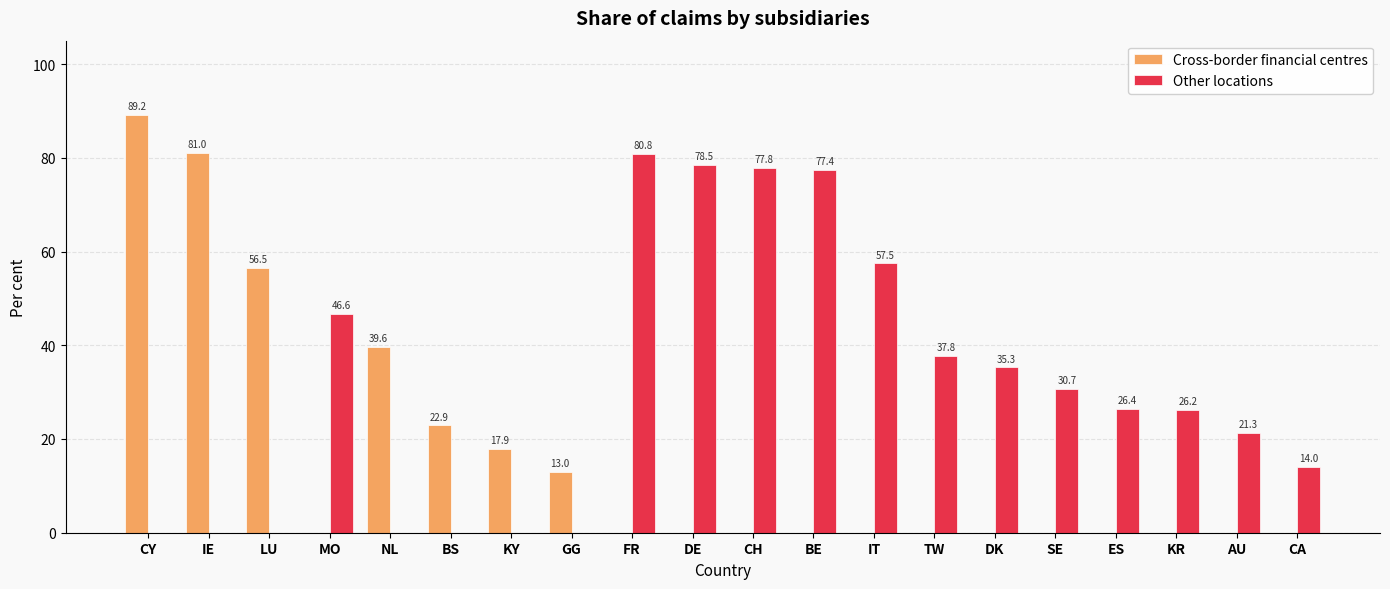

How many groups of bars are there?

20